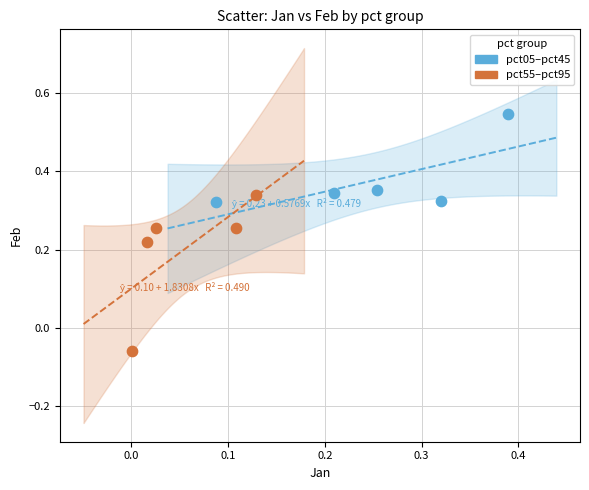

Which series has the widest spread of Y values?

pct55–pct95